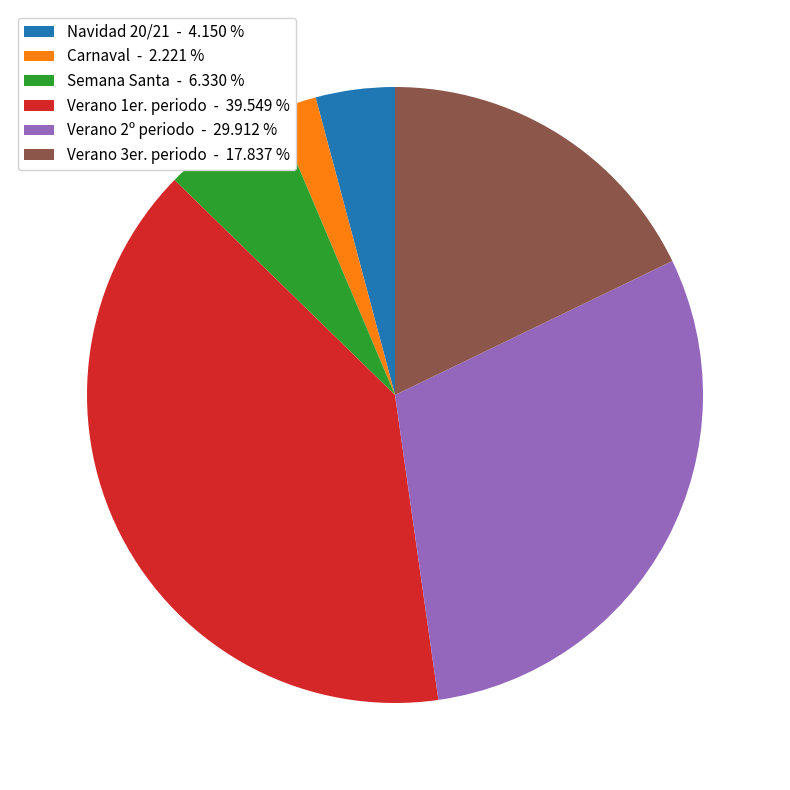

Which category has the biggest portion of the pie?

Verano 1er. periodo